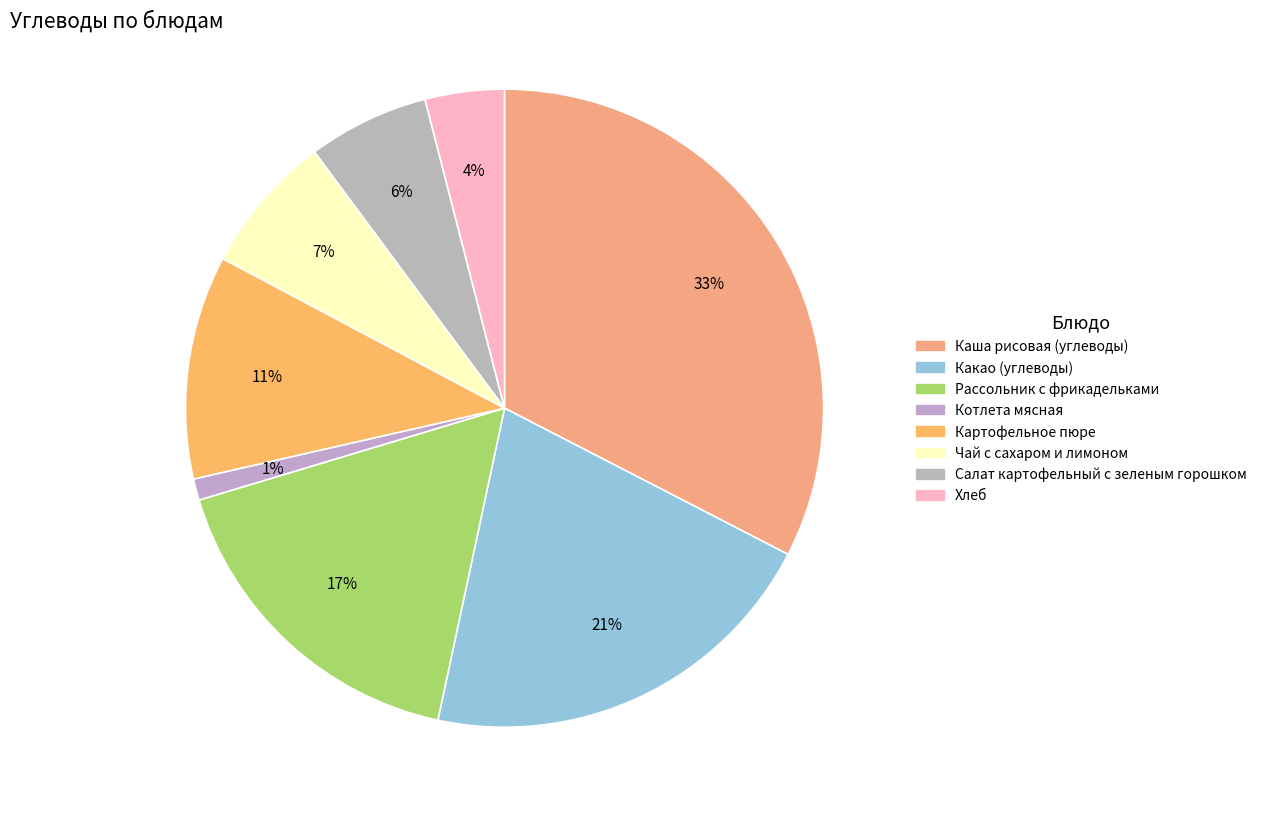

Rank the categories by value from highest to lowest.

Каша рисовая (углеводы), Какао (углеводы), Рассольник с фрикадельками, Картофельное пюре, Чай с сахаром и лимоном, Салат картофельный с зеленым горошком, Хлеб, Котлета мясная